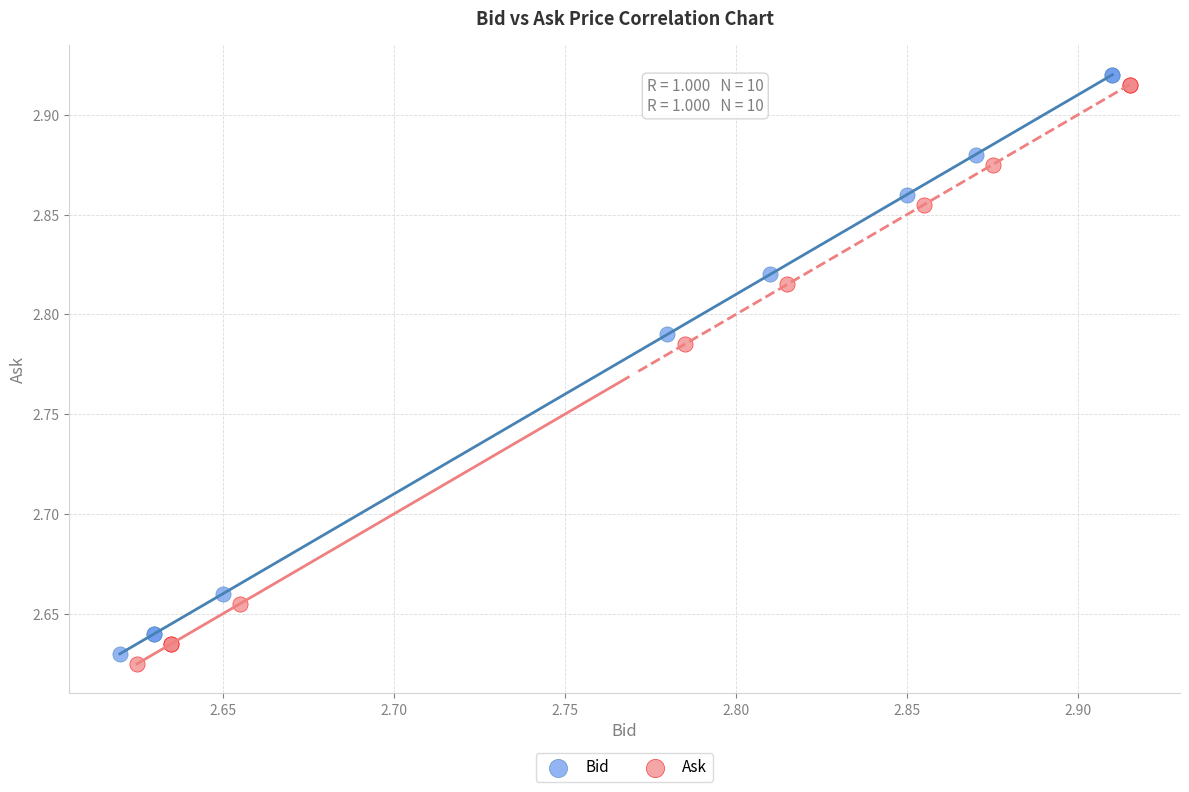

Which series reaches the minimum Y coordinate?

Ask